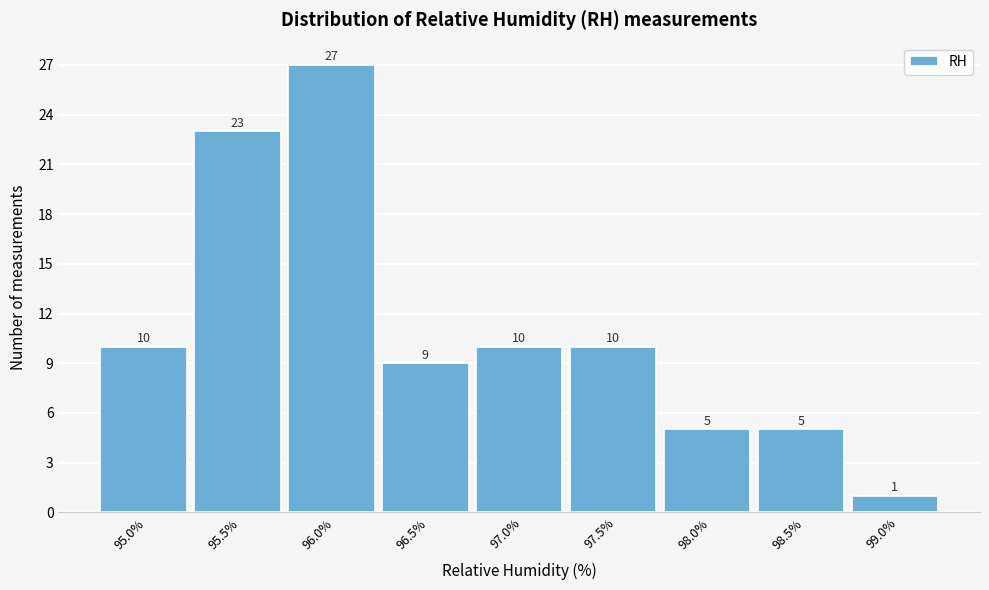

Reading right to left, transcribe all the data shown in this chart.

1	5	5	10	10	9	27	23	10